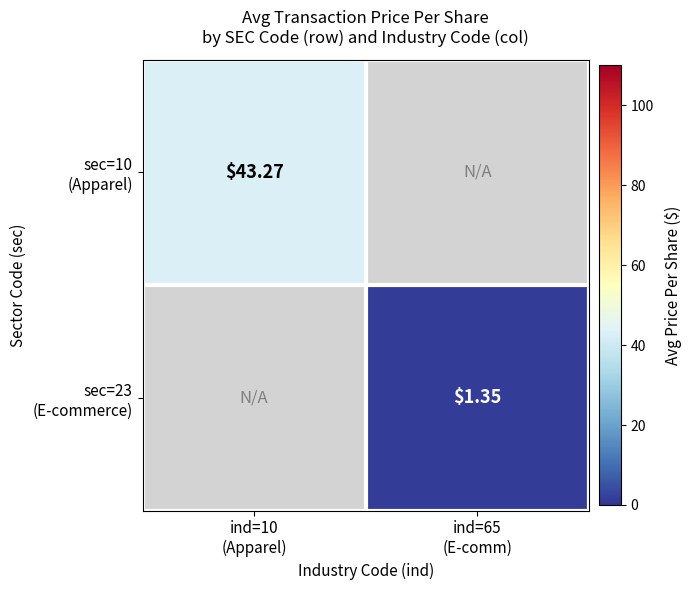

How many distinct data groups are displayed?

2